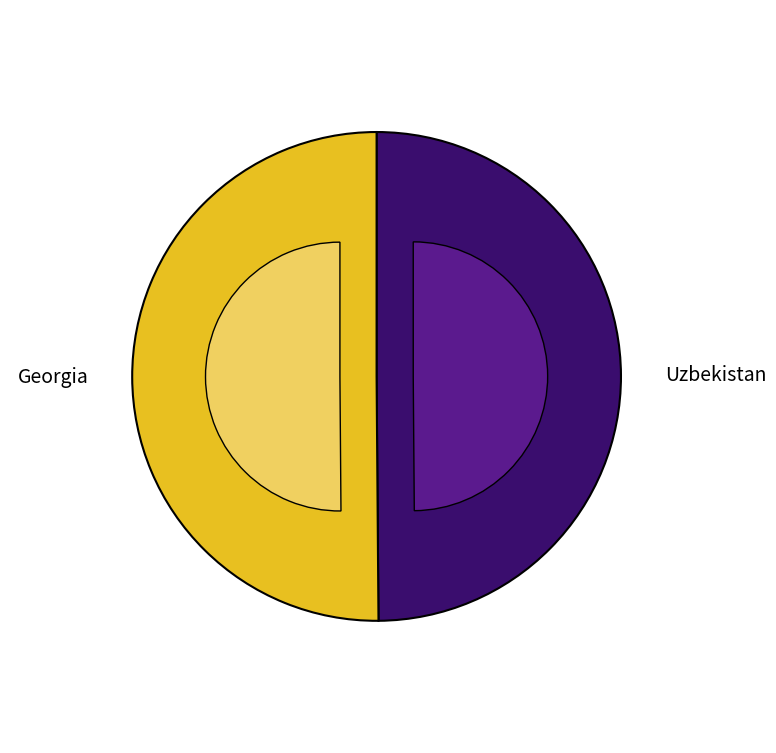

What is the change in value from Uzbekistan to Georgia?

+10